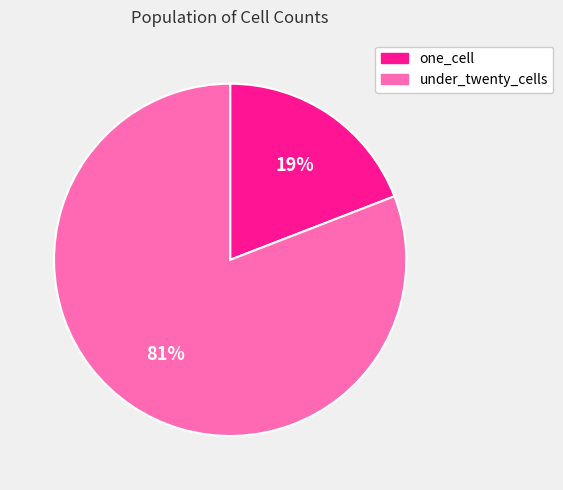

Which slice represents more than half of the pie?

under_twenty_cells